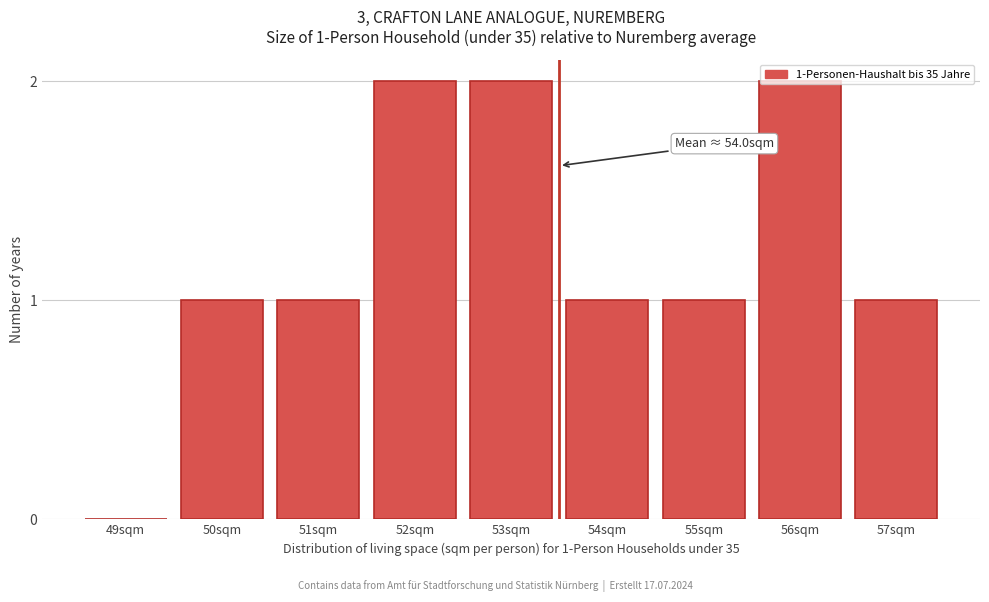

True or false: the data shows 2 at 57sqm.

False